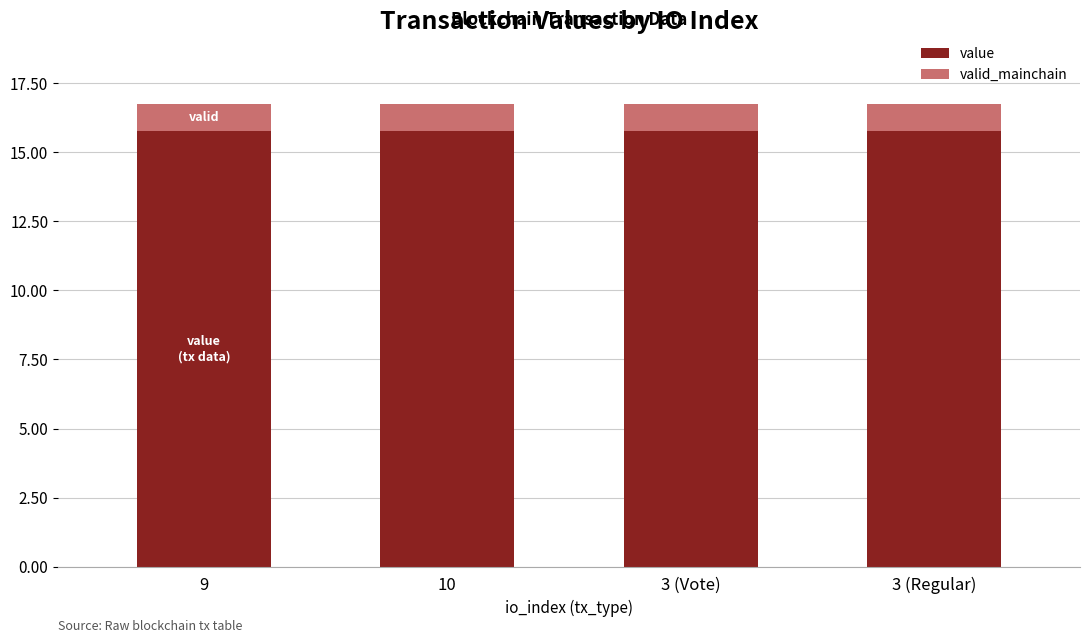

Rank the series at 3 (Regular) from lowest to highest value.

valid_mainchain, value